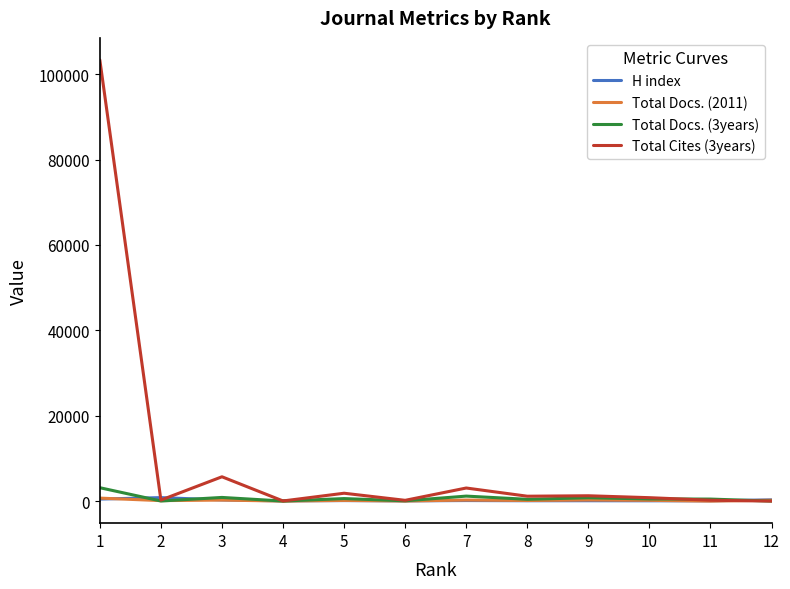

Does the chart have visible grid lines?

No